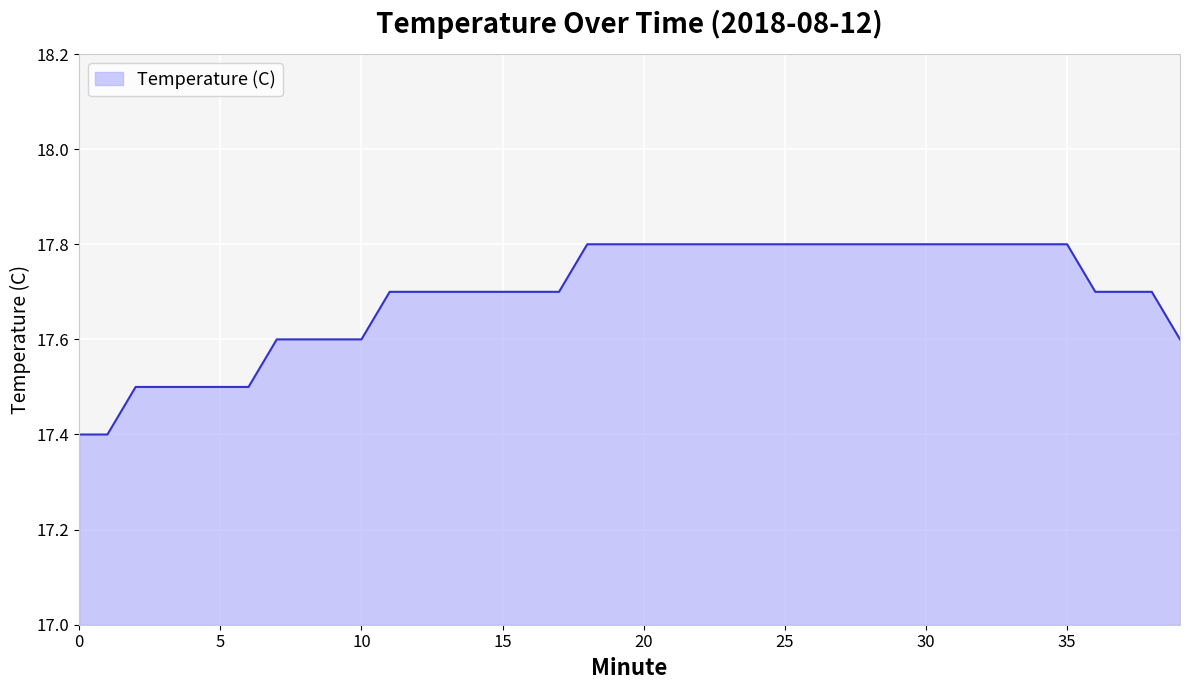

What is the smallest value displayed?

17.4